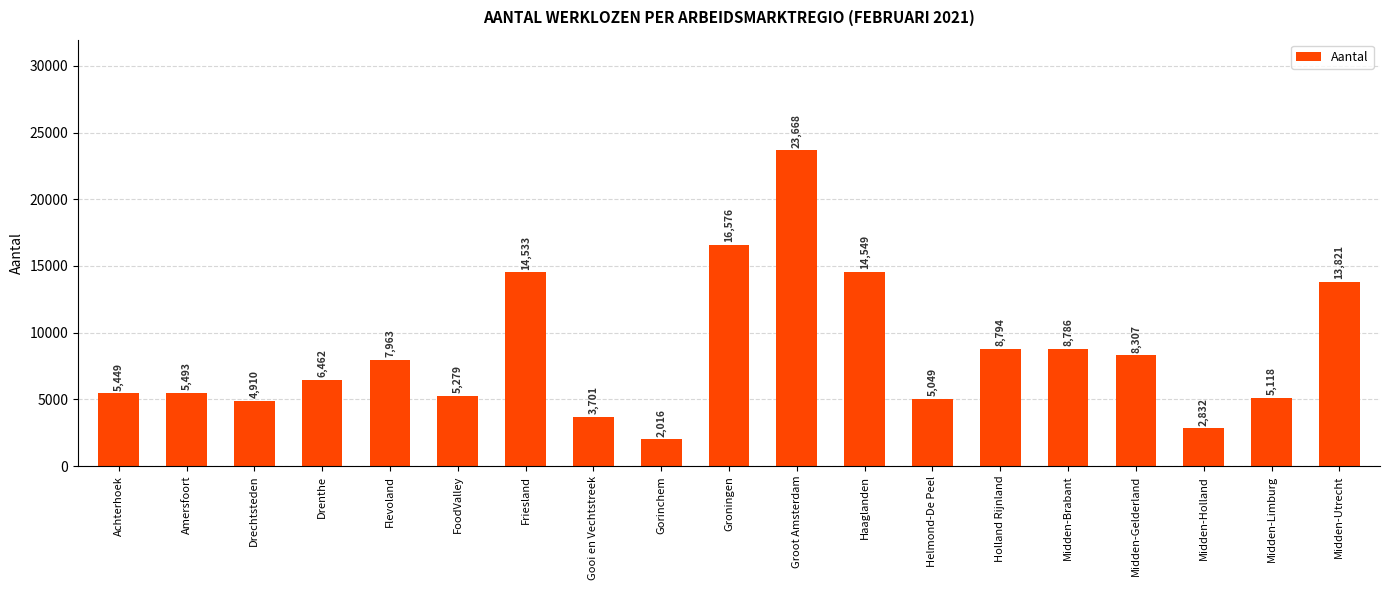

What position from the right is Midden-Holland?

3